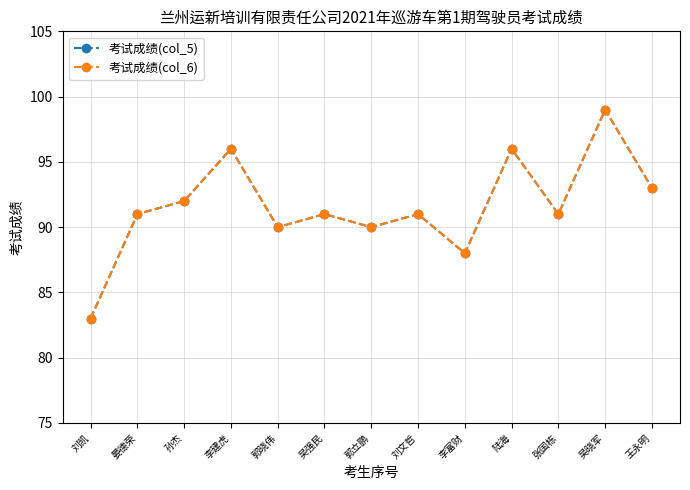

At which category is the sum across all series the highest?

吴晓军